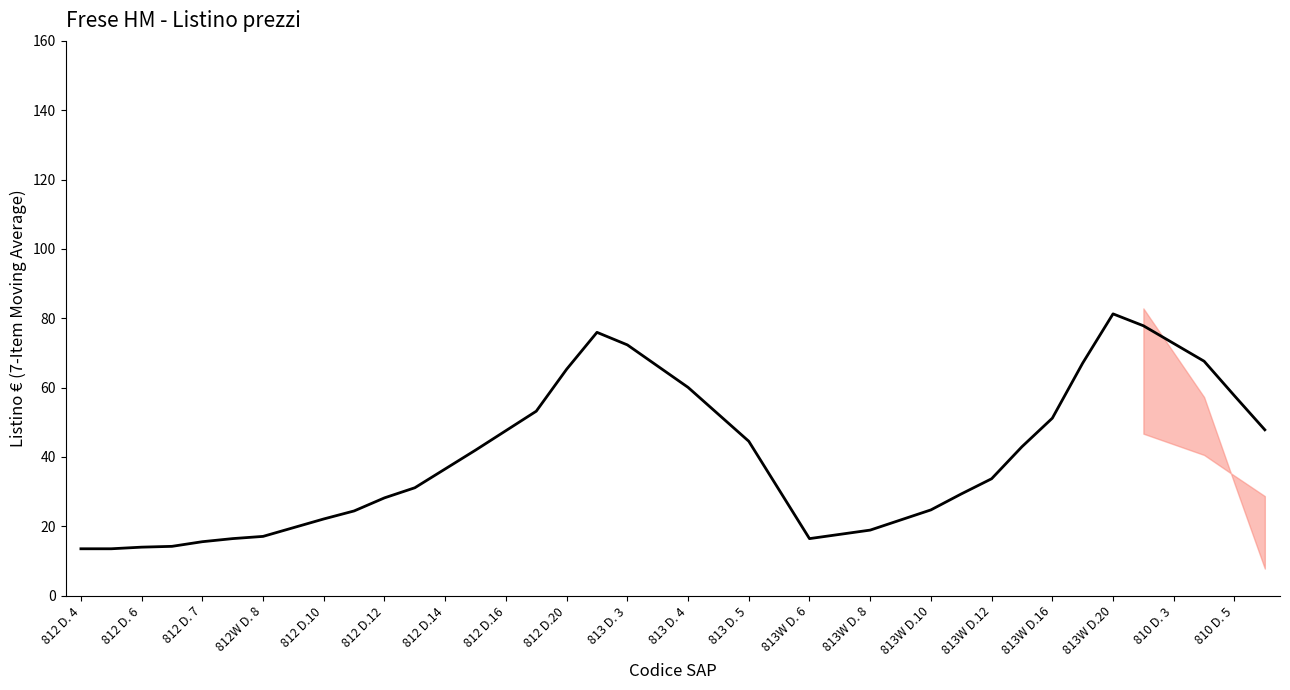

Count the number of data series in this chart.

1